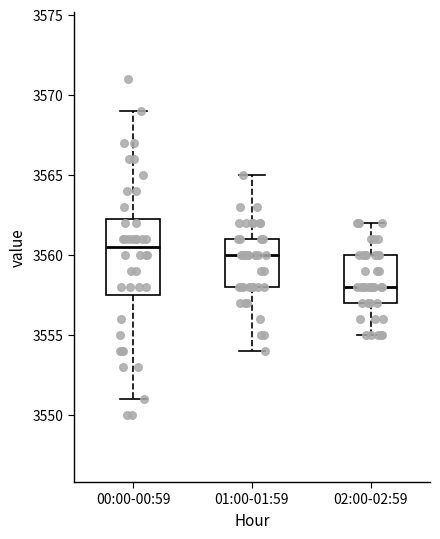

Reading left to right, transcribe this box plot: for each box, give where its median line is, the range the box spans, and where its two whiskers end, as read against the y-axis. The values are not printed on the chart, so give them approximately, as read against the axis.

00:00-00:59: median 3560.5, box 3557.5 to 3562.5, whiskers 3551.0 to 3569.0
01:00-01:59: median 3560.0, box 3558.0 to 3561.0, whiskers 3554.0 to 3565.0
02:00-02:59: median 3558.0, box 3557.0 to 3560.0, whiskers 3555.0 to 3562.0